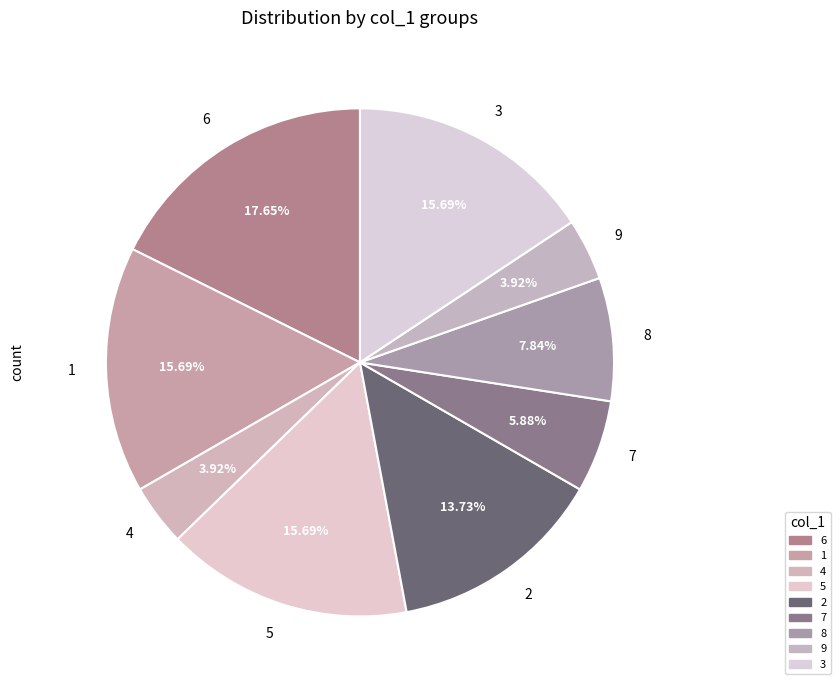

Does 8 represent more than half of the total?

No